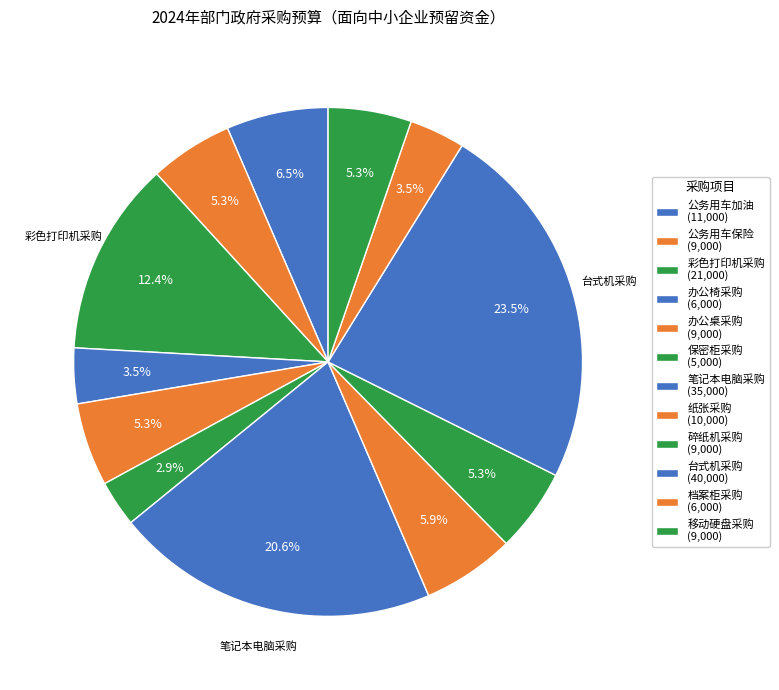

How many slices are in this pie chart?

12